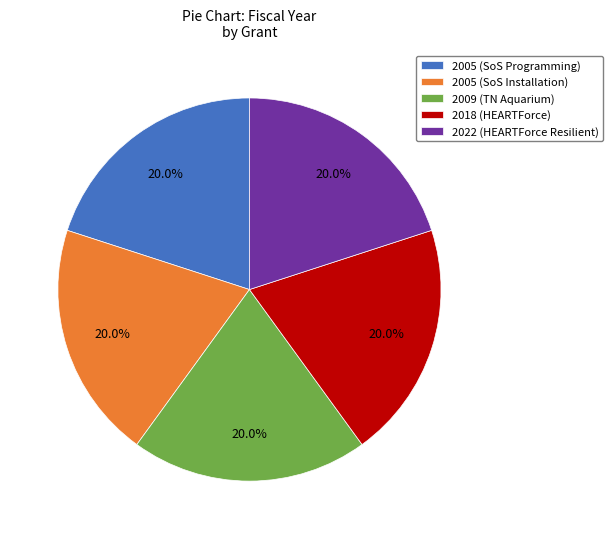

What percentage is the 2022 (HEARTForce Resilient) slice, to the nearest percent?

20%